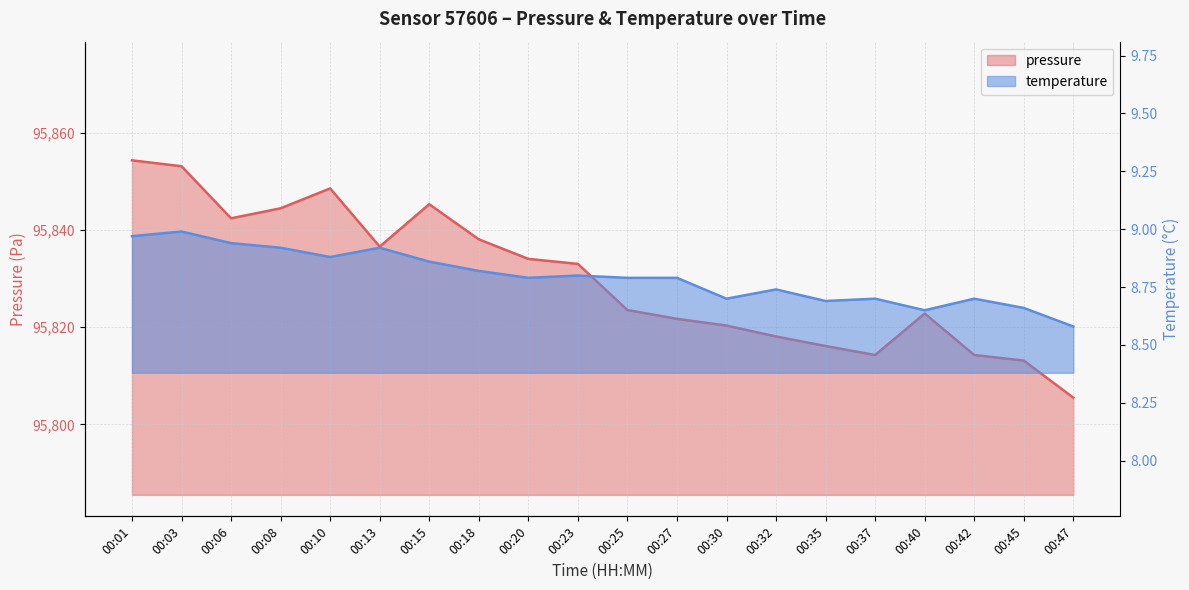

What is the total value across all series at 00:40?

95831.5